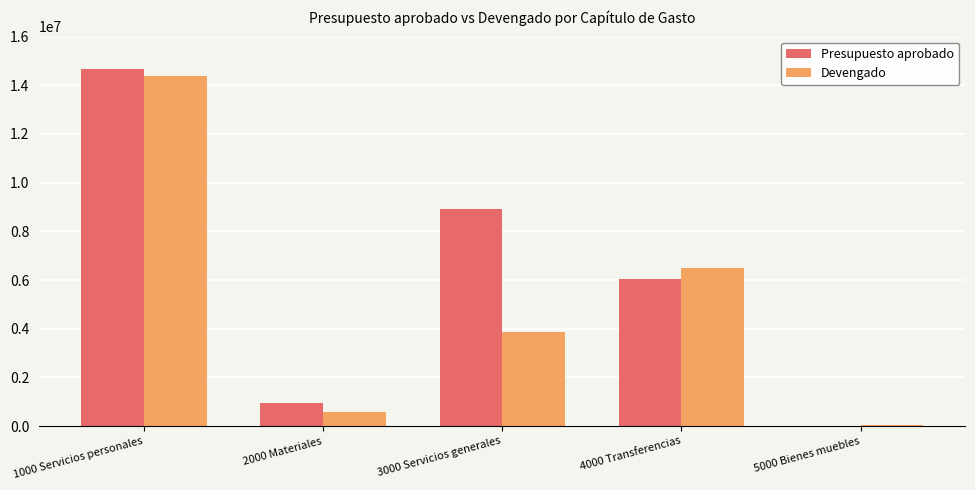

The Devengado series shows 4815957.1 at 1000 Servicios personales. True or false?

False